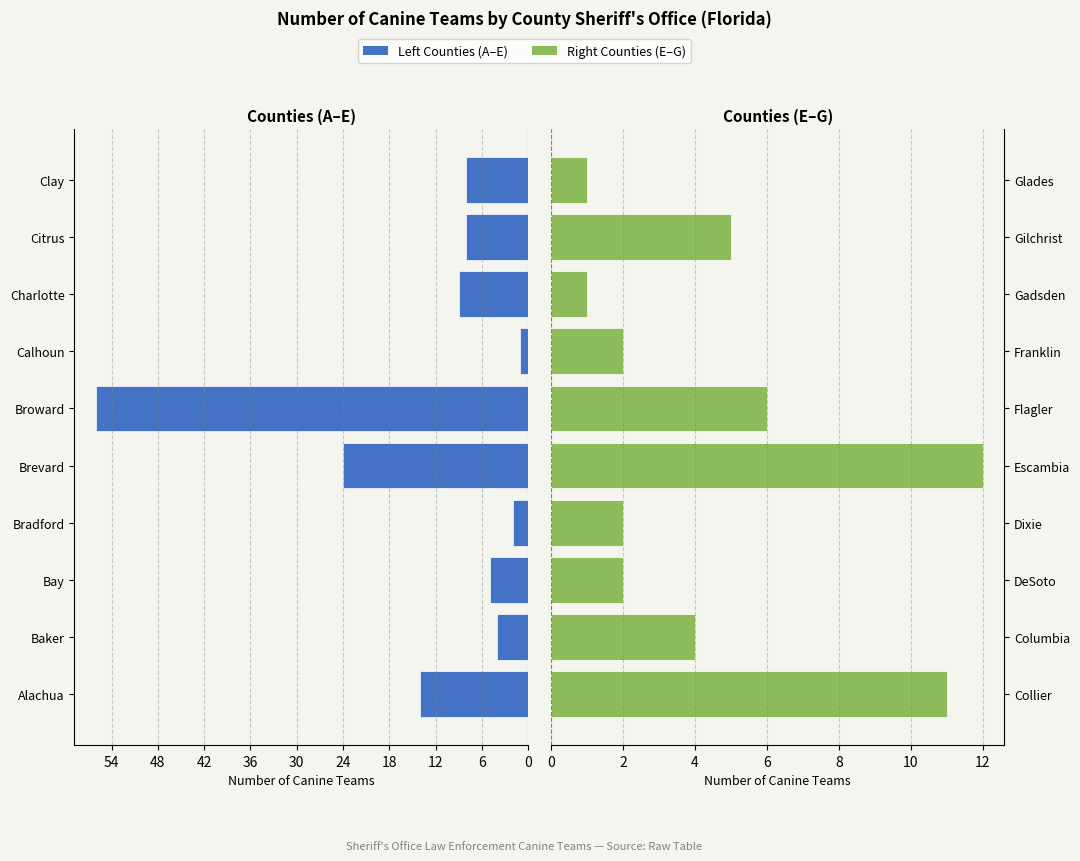

Which series has the widest spread of values?

Left Counties